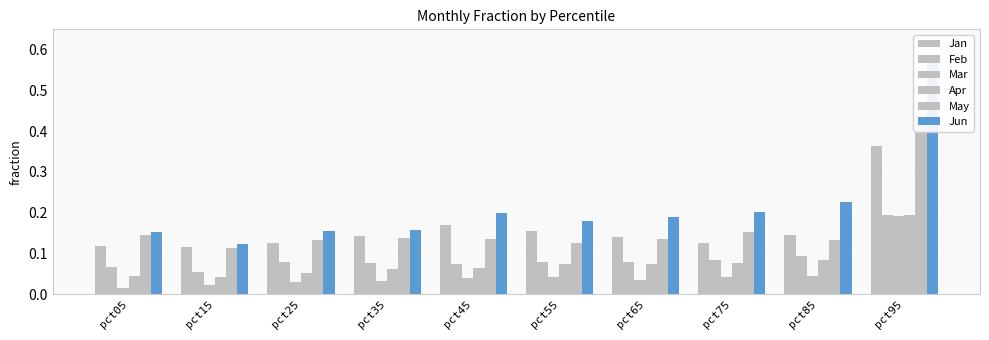

Rank the series at pct95 from highest to lowest value.

Jun, May, Jan, Feb, Apr, Mar